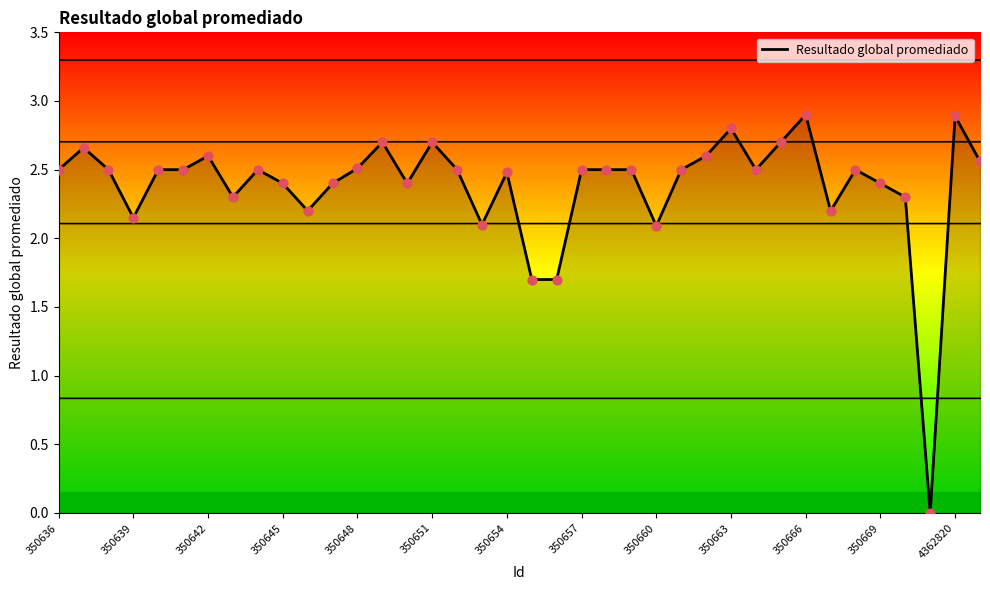

What is the maximum value shown in the chart?

2.9